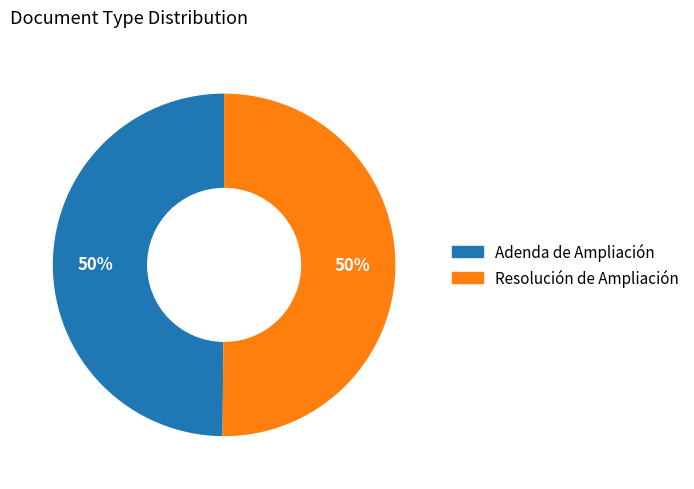

To the nearest percent, what is the combined percentage of Resolución de Ampliación and Adenda de Ampliación?

100%